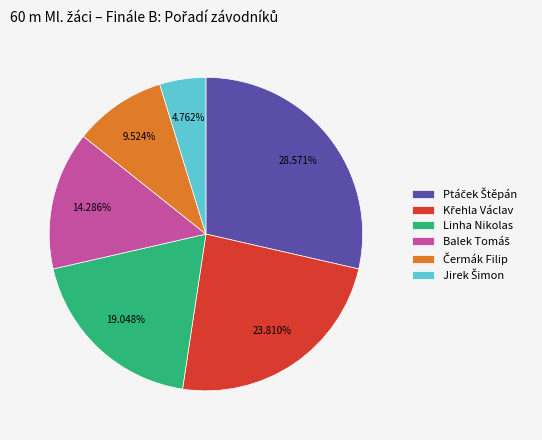

Is there any slice that represents more than half of the pie?

No